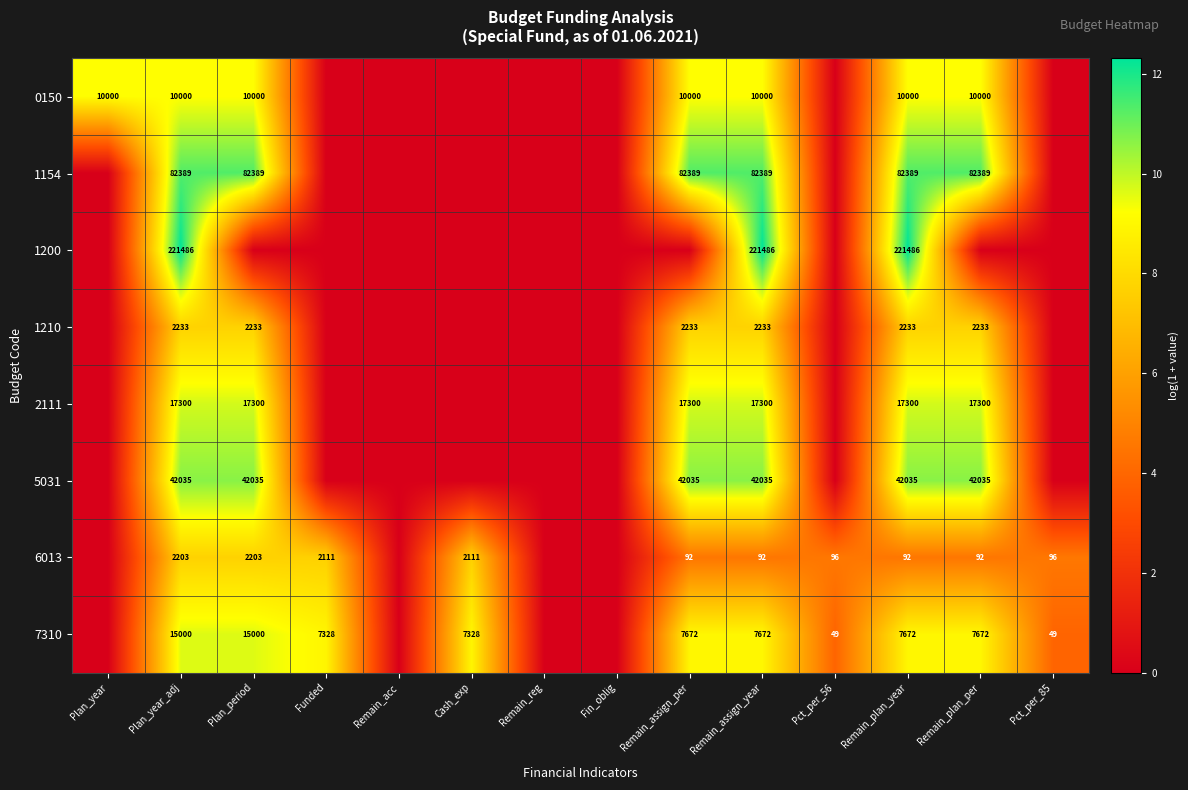

The 1200 series shows 316994 at Plan_year_adj. True or false?

False